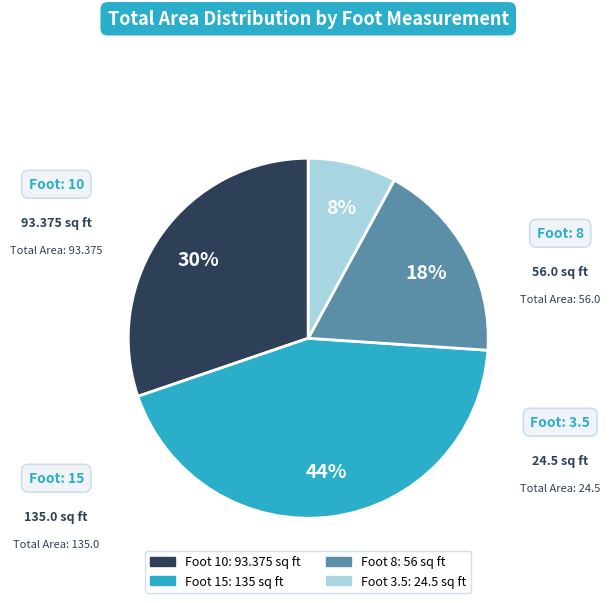

Does any single category account for the majority?

No